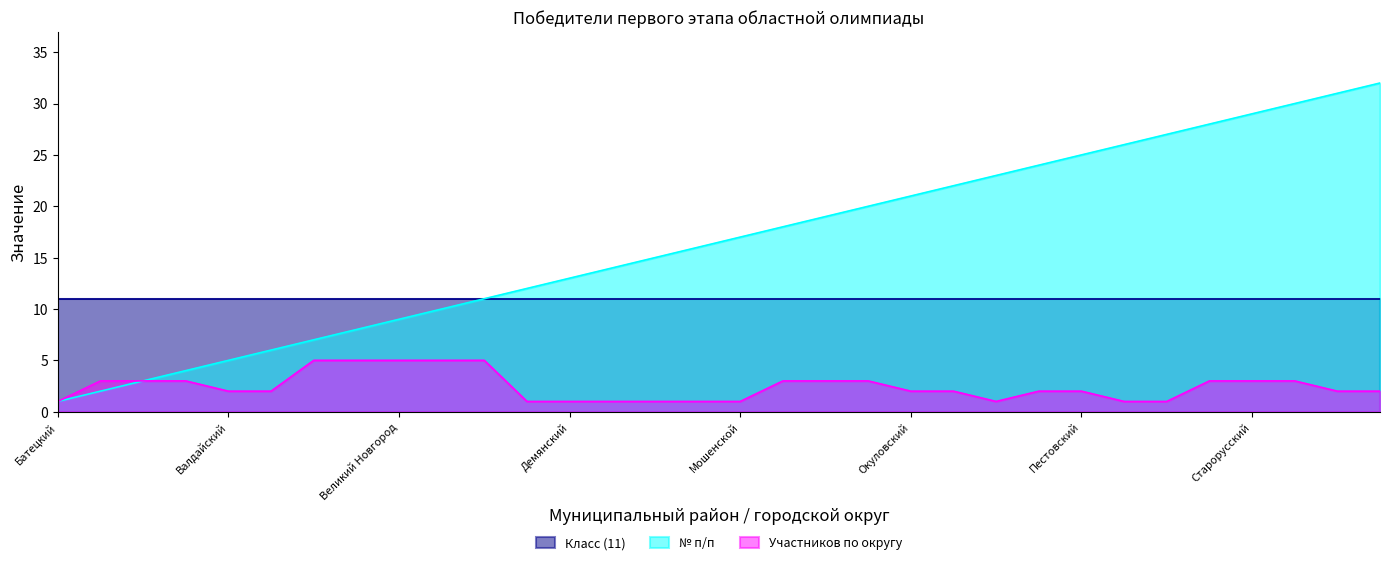

Rank the series by their maximum value, from highest to lowest.

№ п/п, Класс (11), Участников по округу